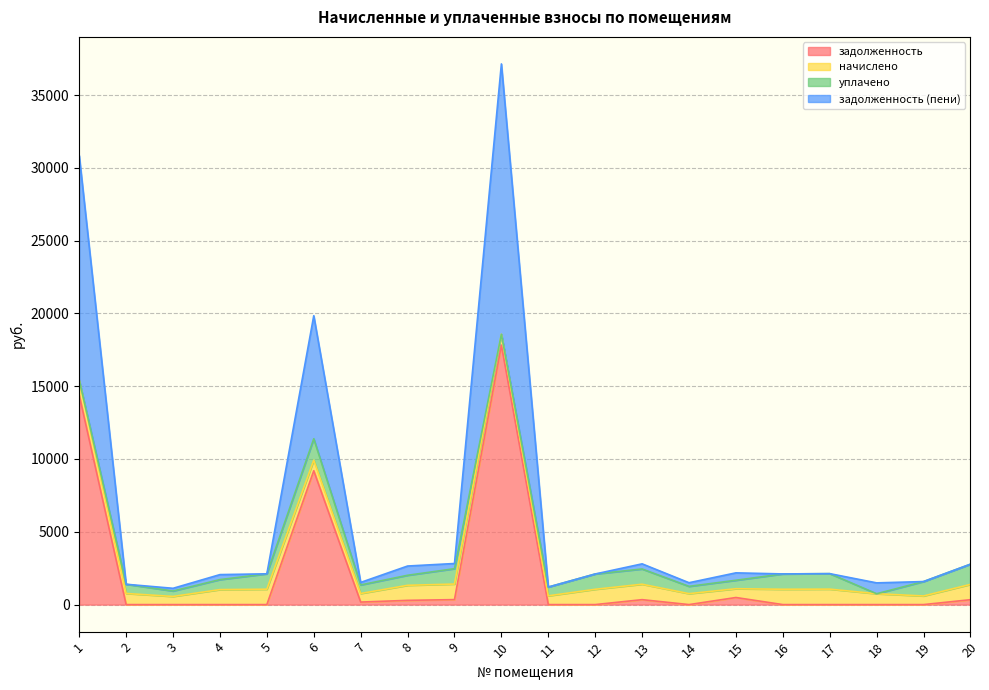

The value of задолженность at 3 is -11228.9. True or false?

False